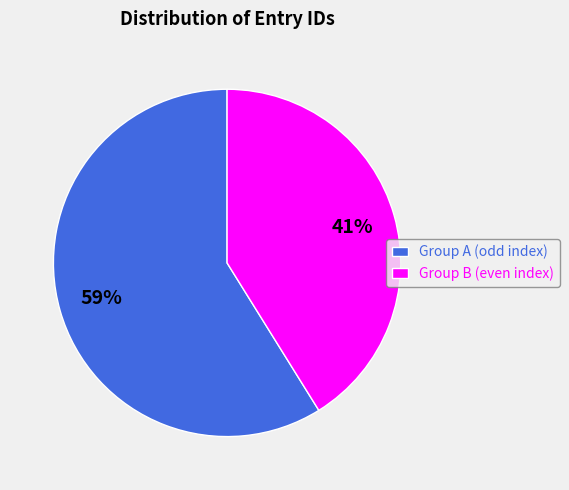

To the nearest percent, what is the average slice percentage?

50%